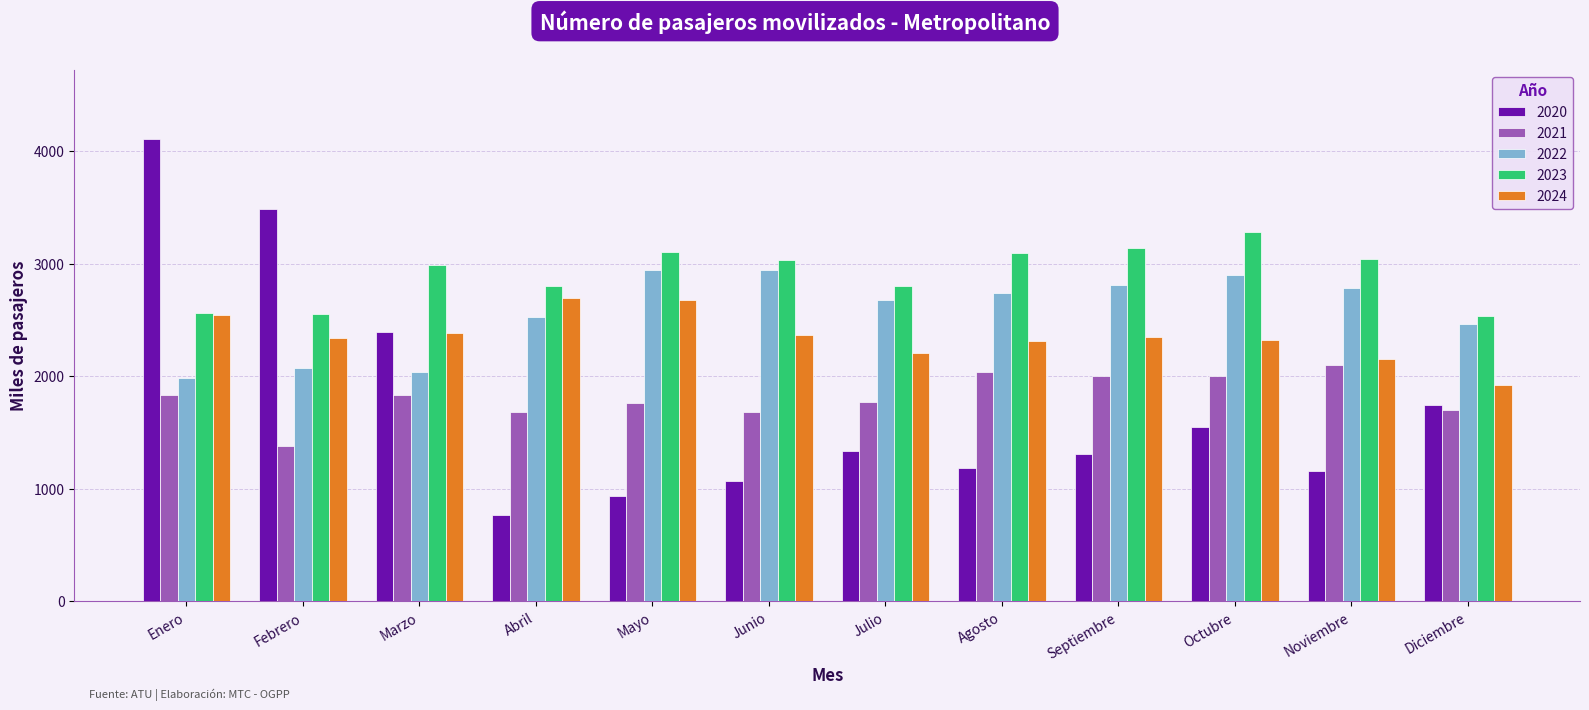

The value of 2021 at Enero is 1835.2. True or false?

True